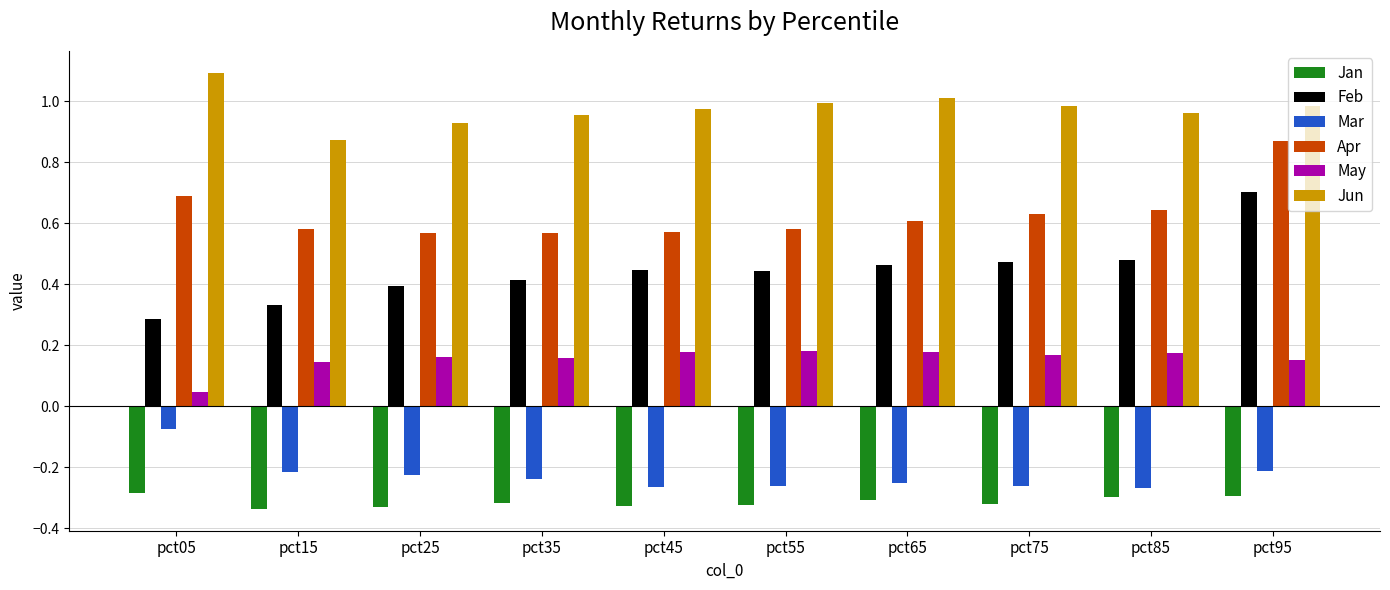

Is it true that Mar equals -0.4 at pct85?

False